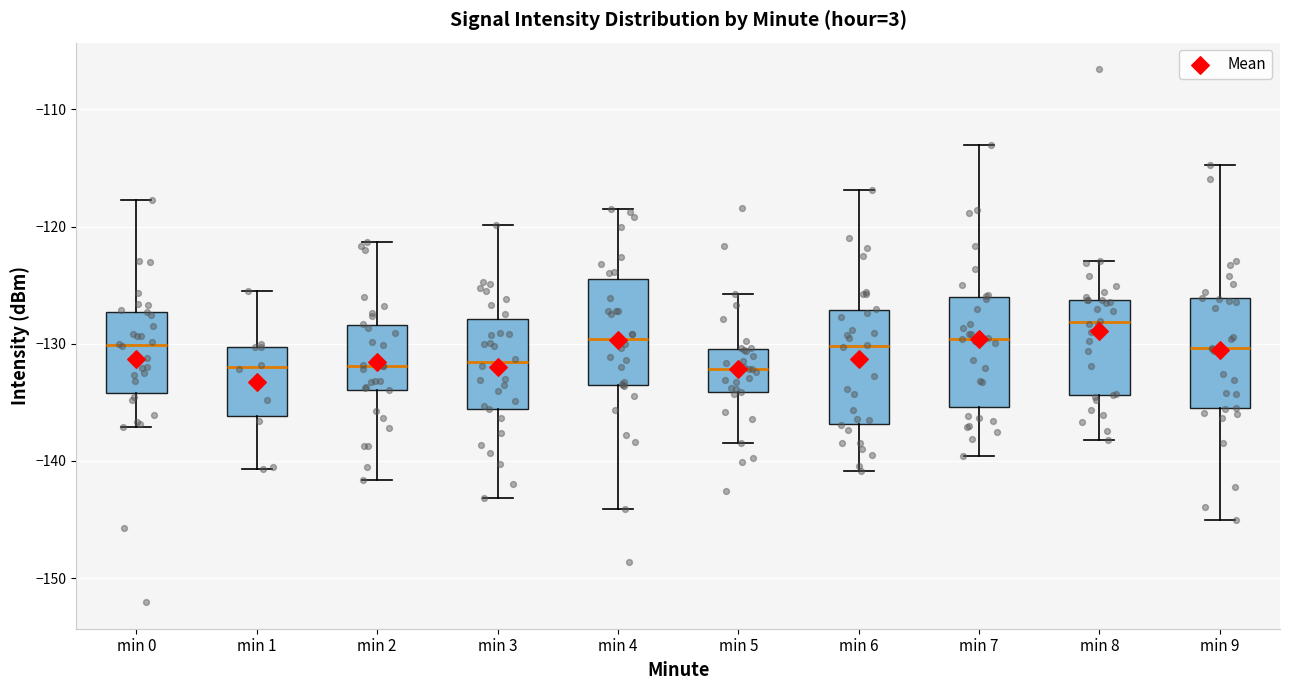

Reading left to right, transcribe this box plot: for each box, give where its median line is, the range the box spans, and where its two whiskers end, as read against the y-axis. The values are not printed on the chart, so give them approximately, as read against the axis.

min 0: median -130, box -134 to -127, whiskers -137 to -118
min 1: median -132, box -136 to -130, whiskers -141 to -125
min 2: median -132, box -134 to -128, whiskers -142 to -121
min 3: median -132, box -136 to -128, whiskers -143 to -120
min 4: median -130, box -134 to -124, whiskers -144 to -119
min 5: median -132, box -134 to -130, whiskers -138 to -126
min 6: median -130, box -137 to -127, whiskers -141 to -117
min 7: median -130, box -135 to -126, whiskers -140 to -113
min 8: median -128, box -134 to -126, whiskers -138 to -123
min 9: median -130, box -136 to -126, whiskers -145 to -115